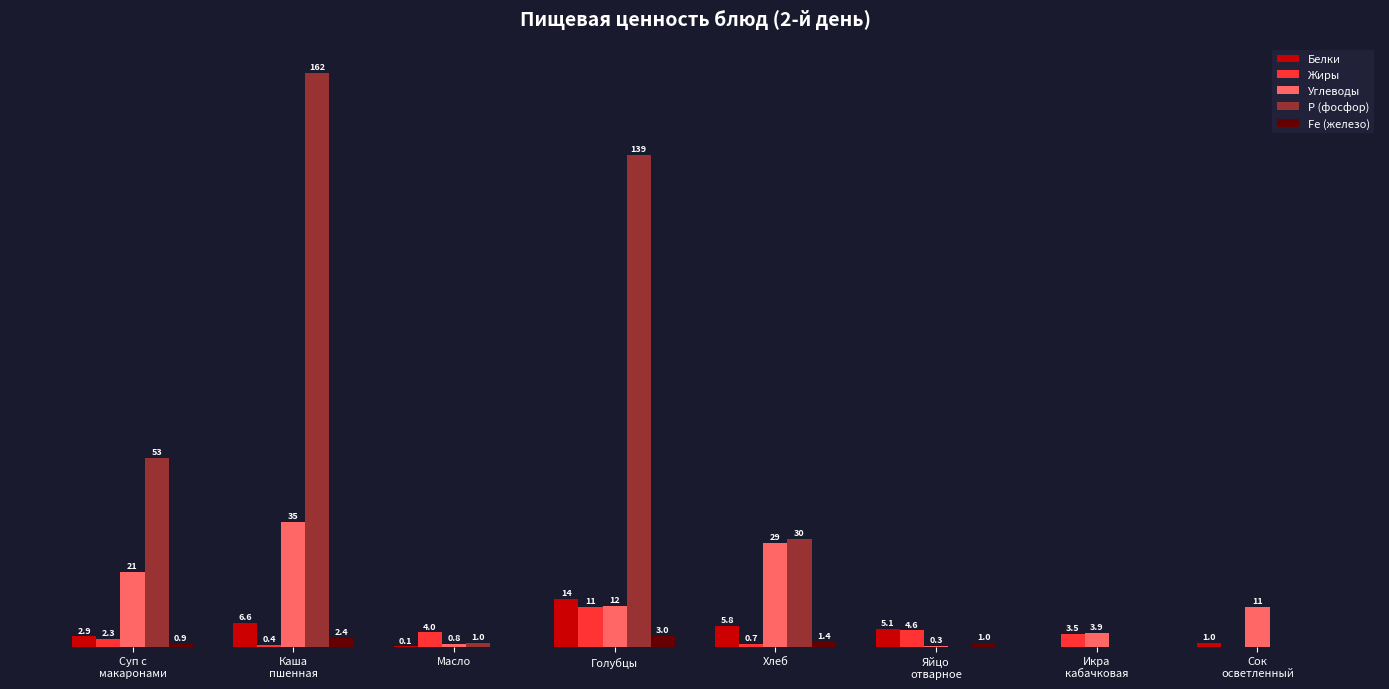

Which series has the largest total across all categories?

Р (фосфор)